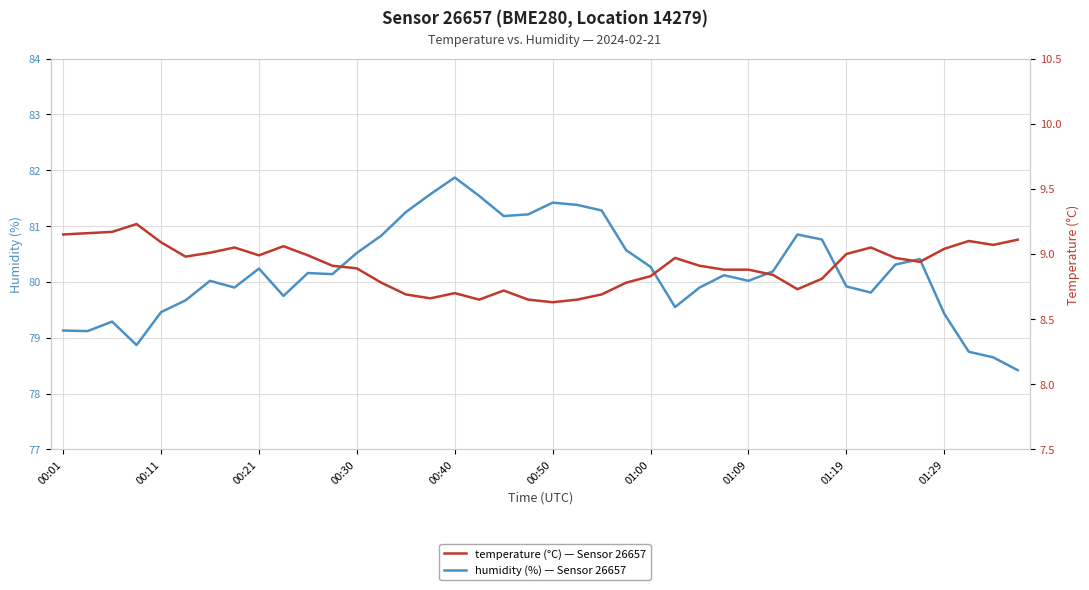

True or false: humidity has a value of 120.5 at 13.

False